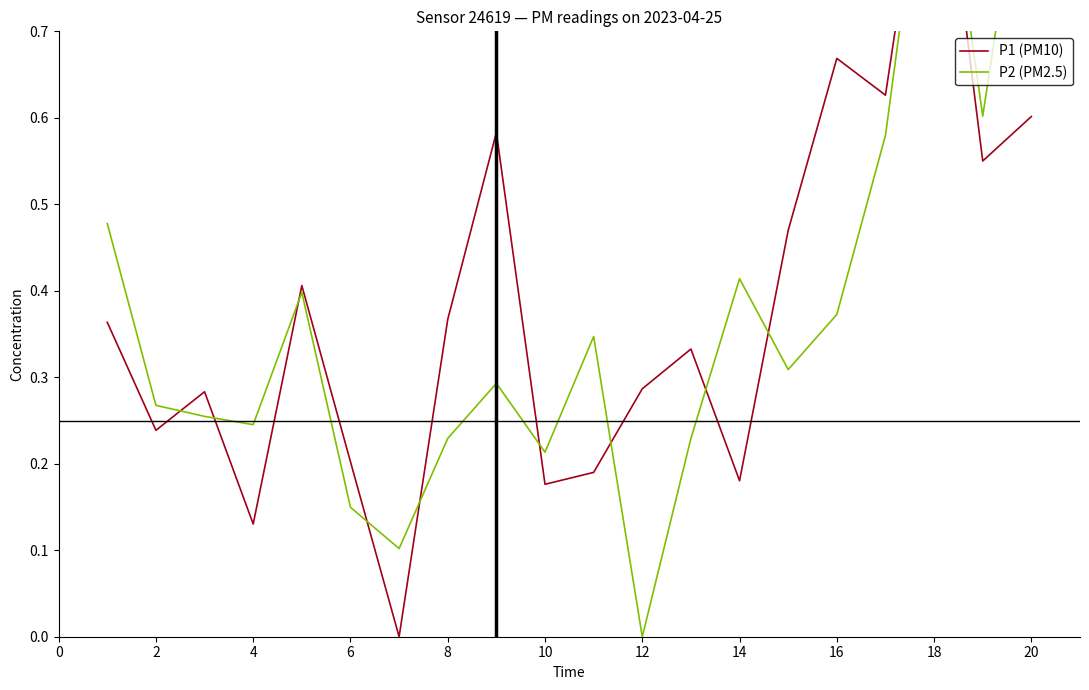

What are all the series names shown in the legend?

P1 (PM10), P2 (PM2.5)